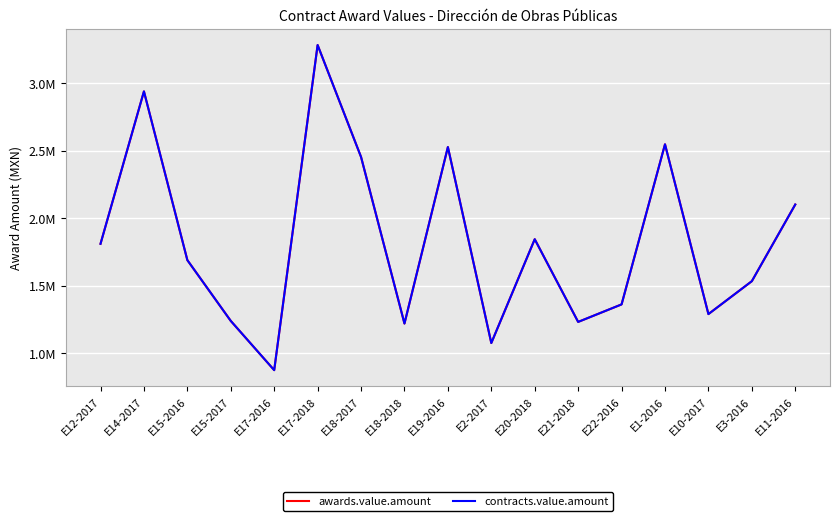

What position from the right is E18-2018?

10